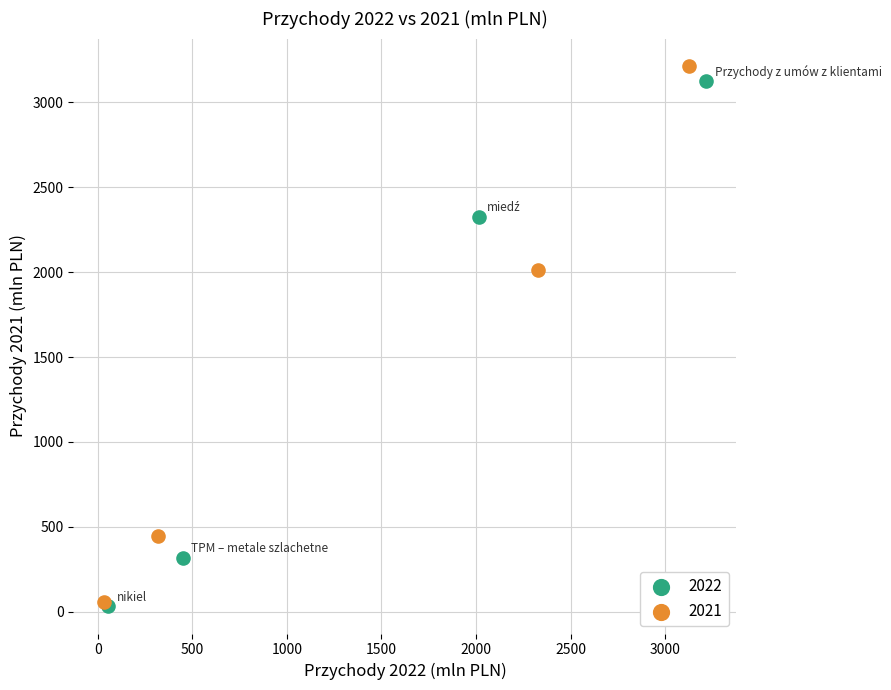

Which series has the widest spread of Y values?

2021